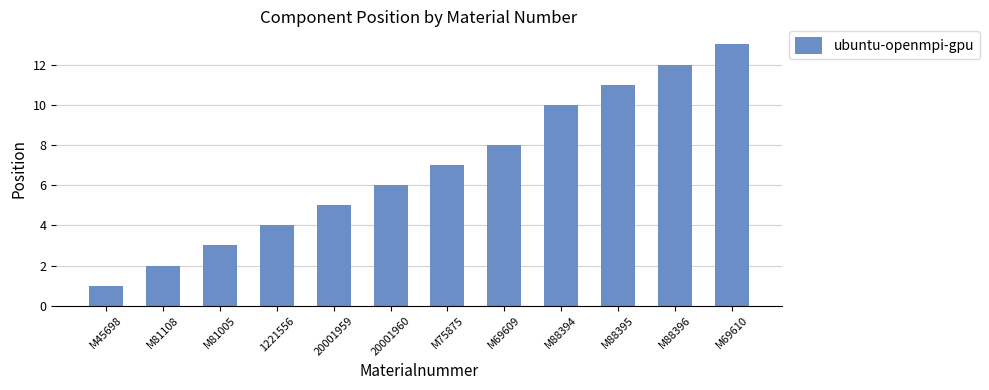

Rank the categories by value from highest to lowest.

M69610, M88396, M88395, M88394, M69609, M75875, 20001960, 20001959, 1221556, M81005, M81108, M45698